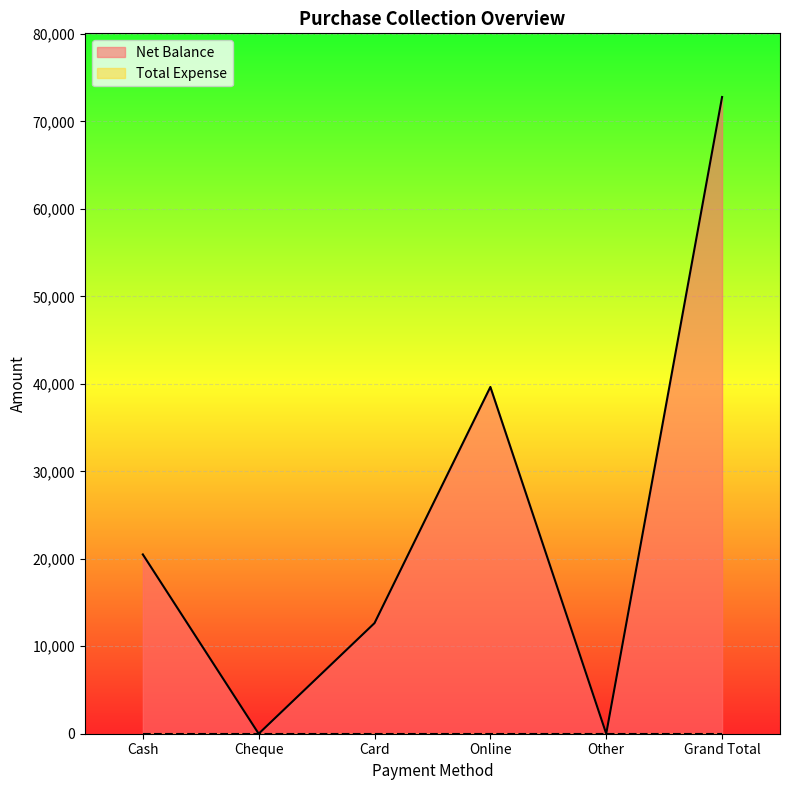

At which category does the data reach its first local peak?

Online